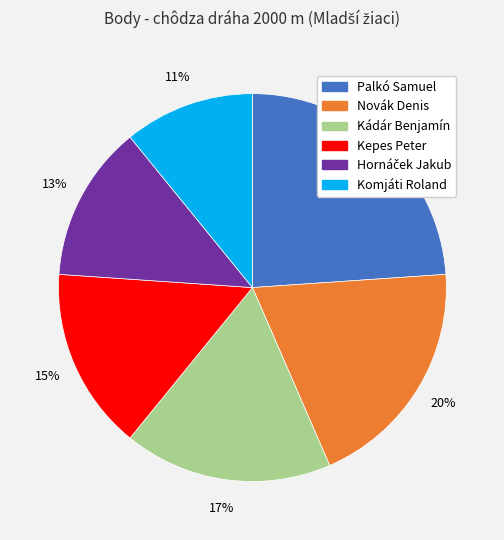

To the nearest percent, what percentage of the pie is Novák Denis?

20%